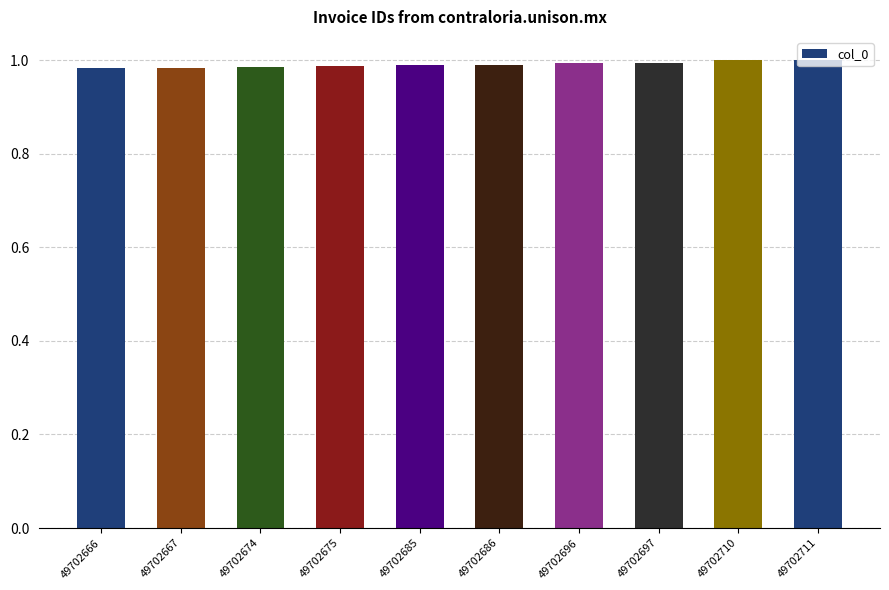

Are the bars horizontal?

No